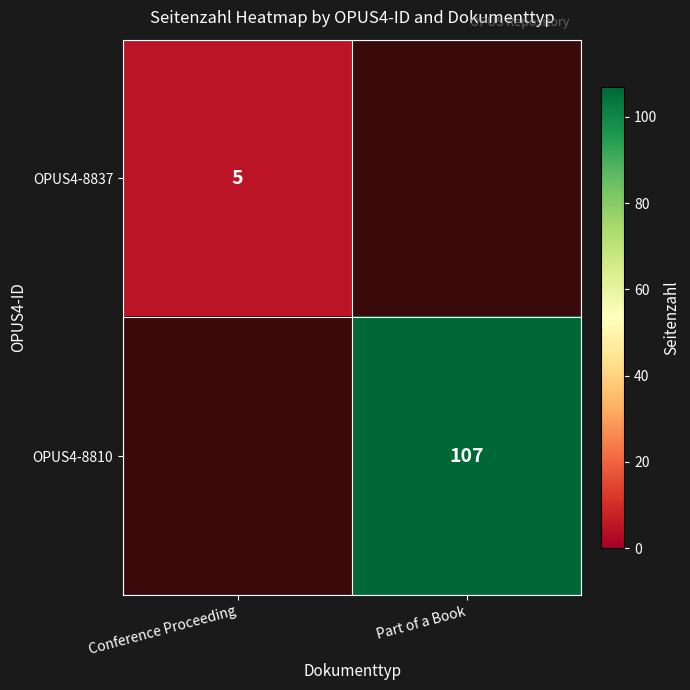

At which category is the sum across all series the highest?

Part of a Book